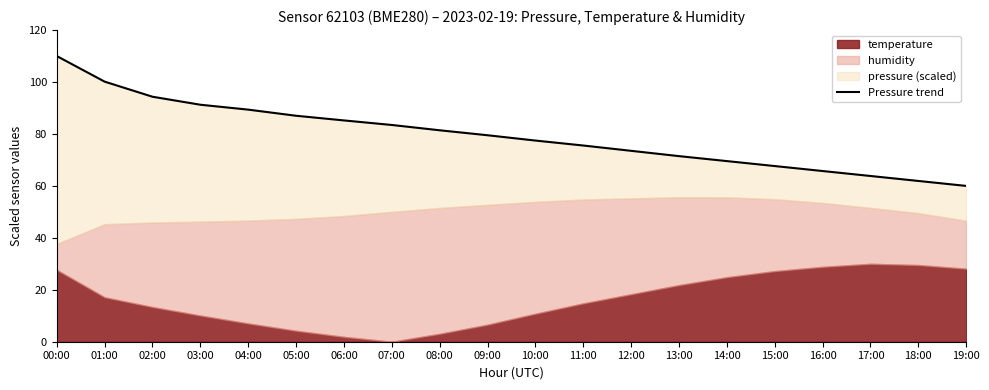

Is it true that the value at 00:00 is 110.0?

True